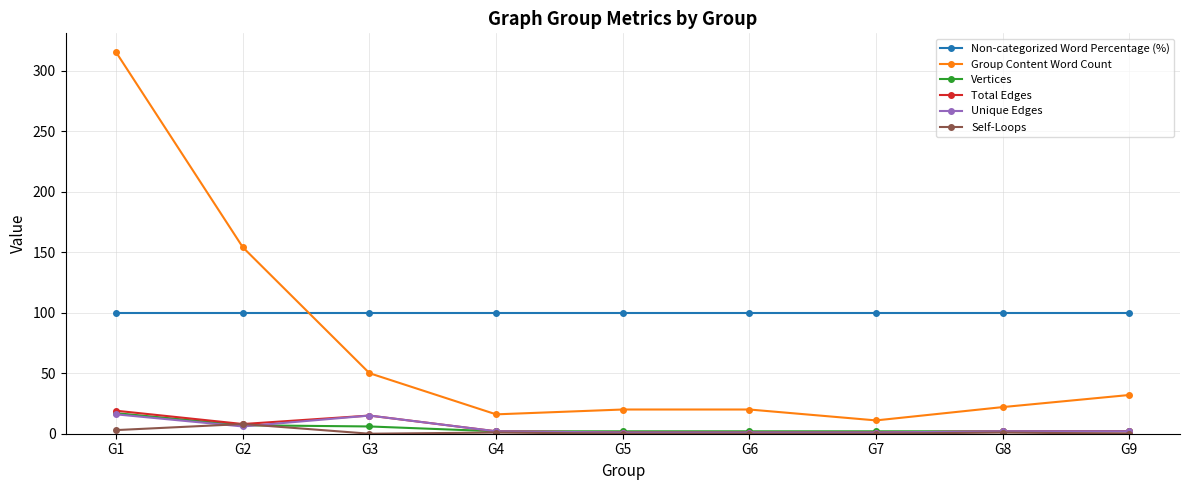

True or false: Group Content Word Count and Unique Edges intersect in this chart.

False